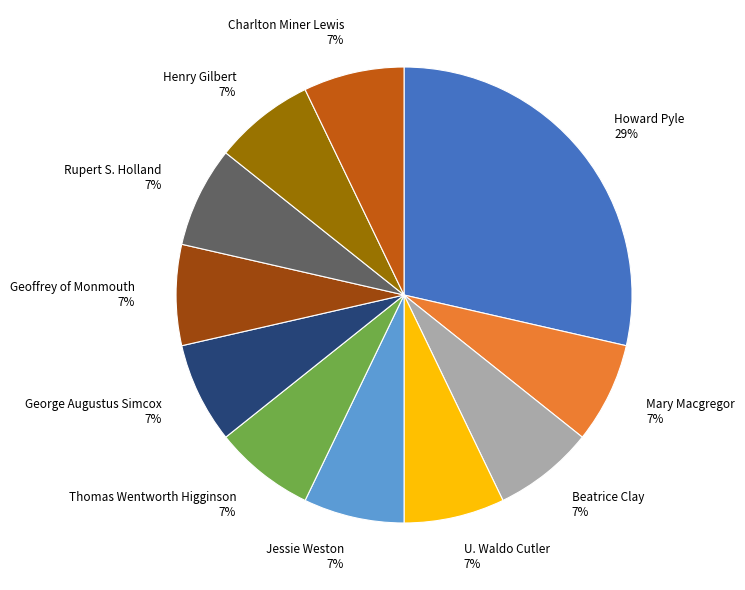

To the nearest percent, what is the combined percentage of Henry Gilbert and George Augustus Simcox?

14%